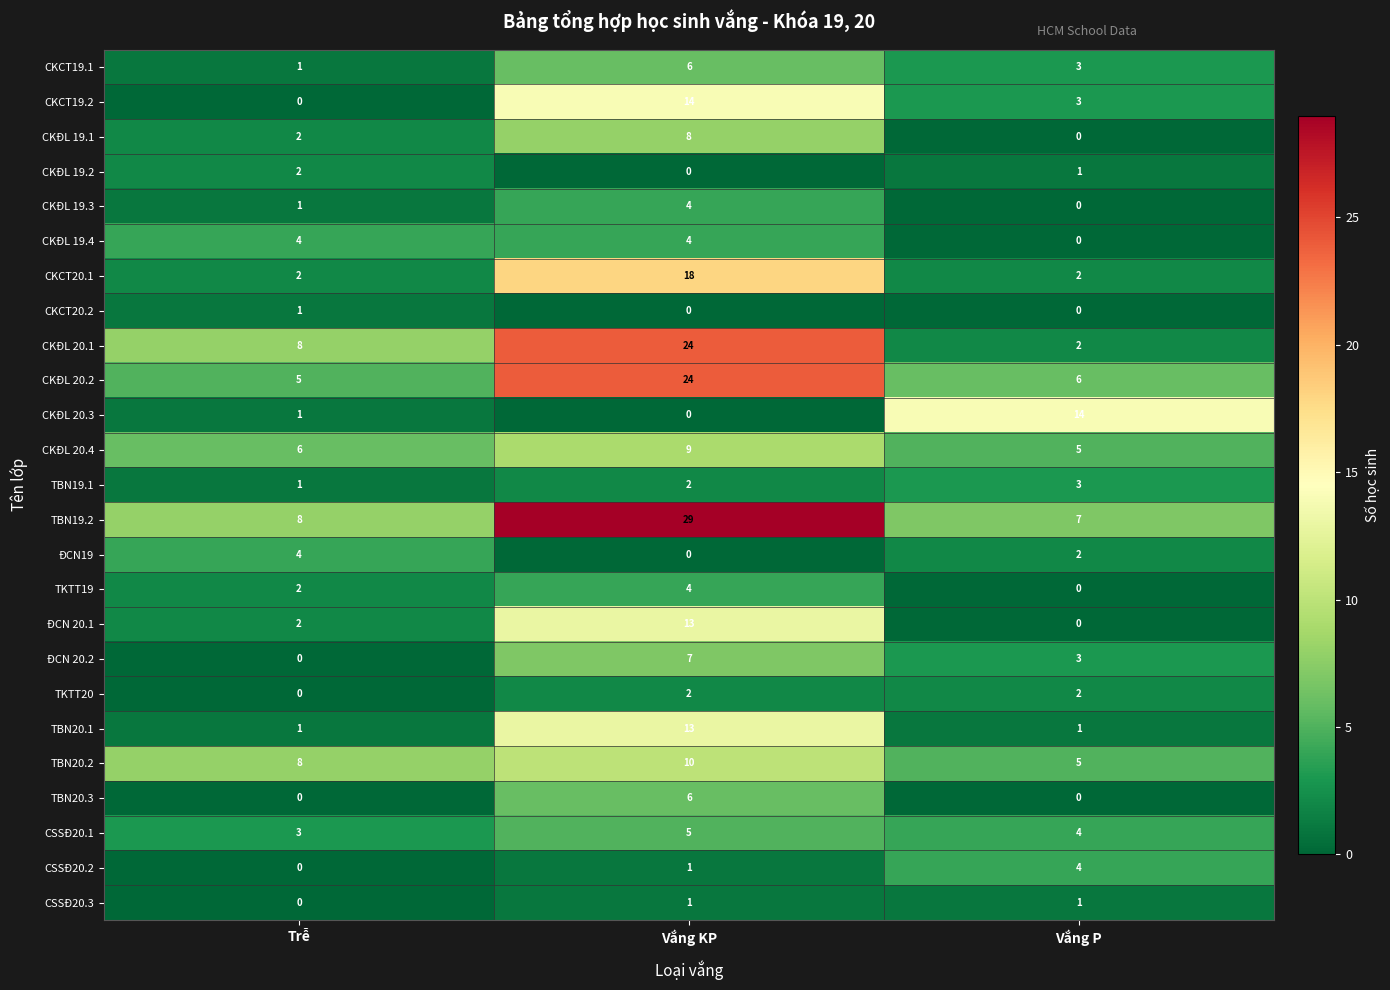

List the labels in order of CKCT19.2 value, smallest first.

Trễ, Vắng P, Vắng KP